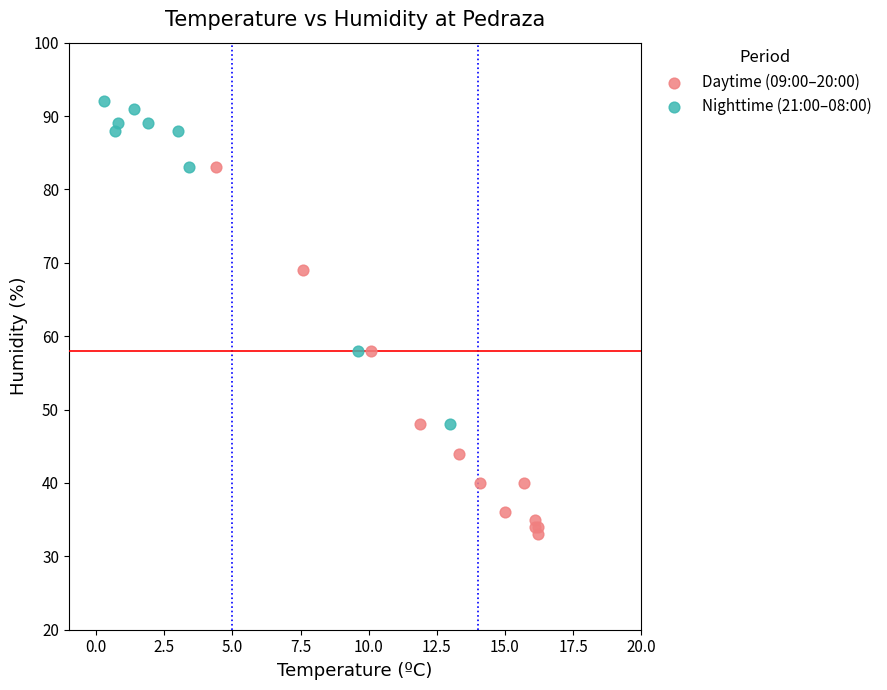

Which series has the widest spread of Y values?

Daytime (09:00–20:00)